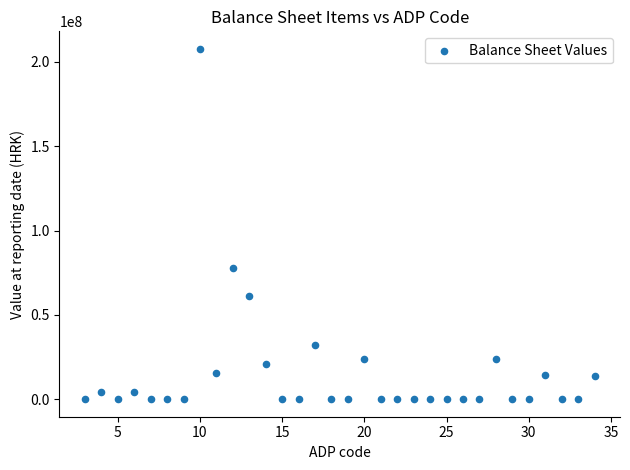

What Y value in the scatter plot is closest to 103878215?

77990000.5